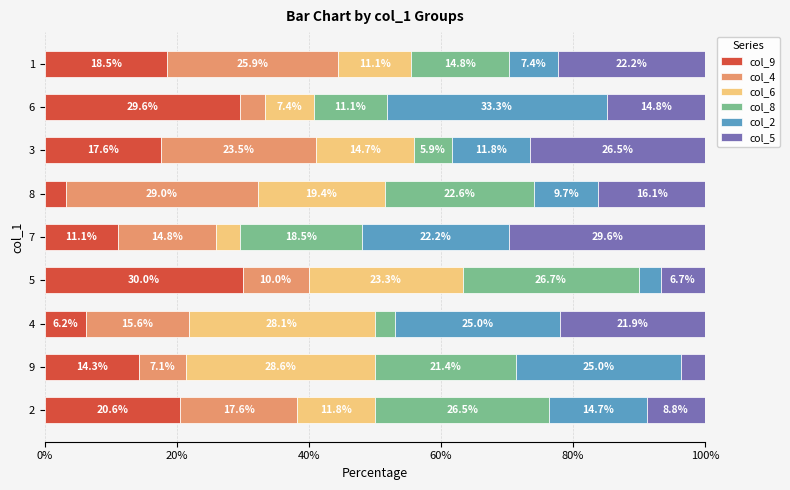

What is the difference between the maximum and minimum values in the col_9 series?

26.8